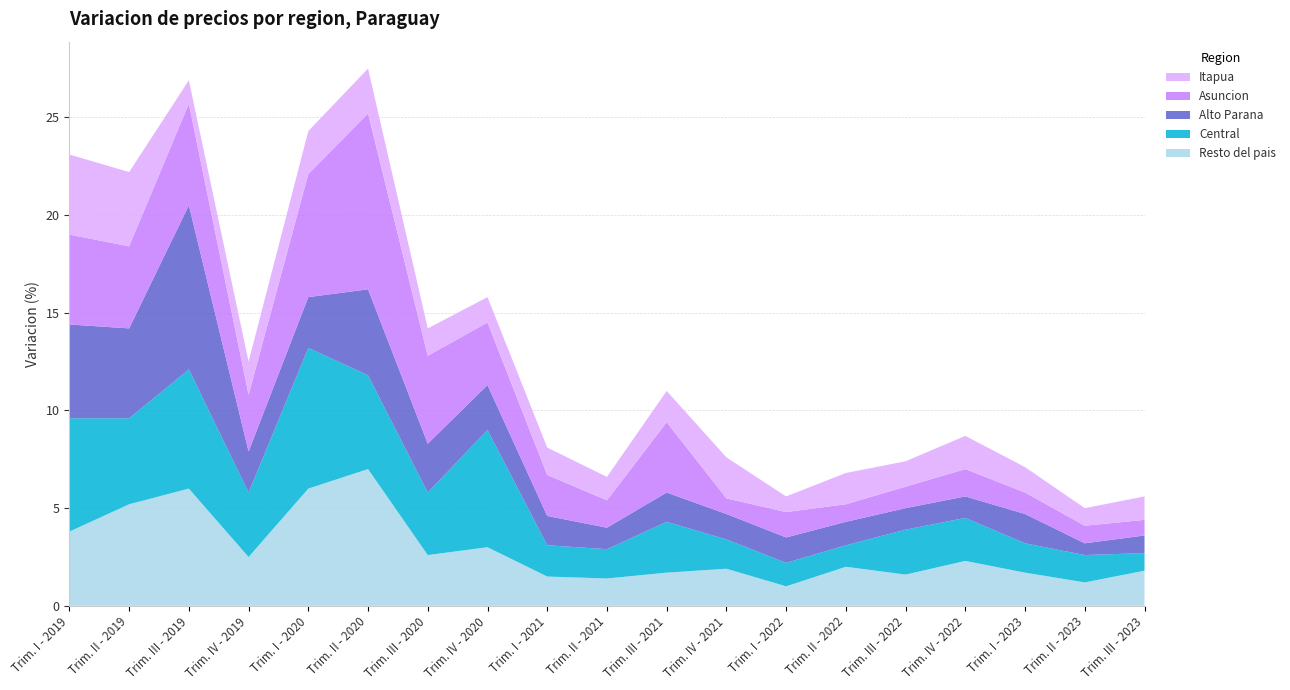

Reading left to right, list all the values displayed in this chart.

Resto del pais: 3.8	5.2	6.0	2.5	6.0	7.0	2.6	3.0	1.5	1.4	1.7	1.9	1.0	2.0	1.6	2.3	1.7	1.2	1.8
Central: 5.8	4.4	6.1	3.3	7.2	4.8	3.2	6.0	1.6	1.5	2.6	1.5	1.2	1.1	2.3	2.2	1.5	1.4	0.9
Alto Parana: 4.8	4.6	8.4	2.1	2.6	4.4	2.5	2.3	1.5	1.1	1.5	1.3	1.3	1.2	1.1	1.1	1.5	0.6	0.9
Asuncion: 4.6	4.2	5.2	2.9	6.3	9.0	4.5	3.2	2.1	1.4	3.6	0.8	1.3	0.9	1.1	1.4	1.1	0.9	0.8
Itapua: 4.1	3.8	1.2	1.7	2.2	2.3	1.4	1.3	1.4	1.2	1.6	2.1	0.8	1.6	1.3	1.7	1.3	0.9	1.2